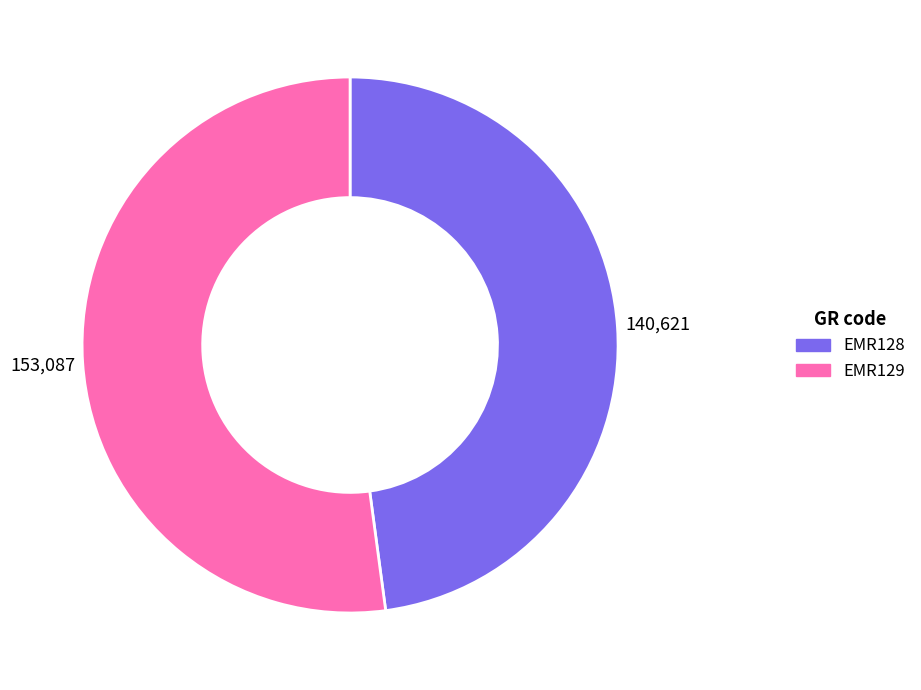

What is the largest slice in the pie chart?

EMR129